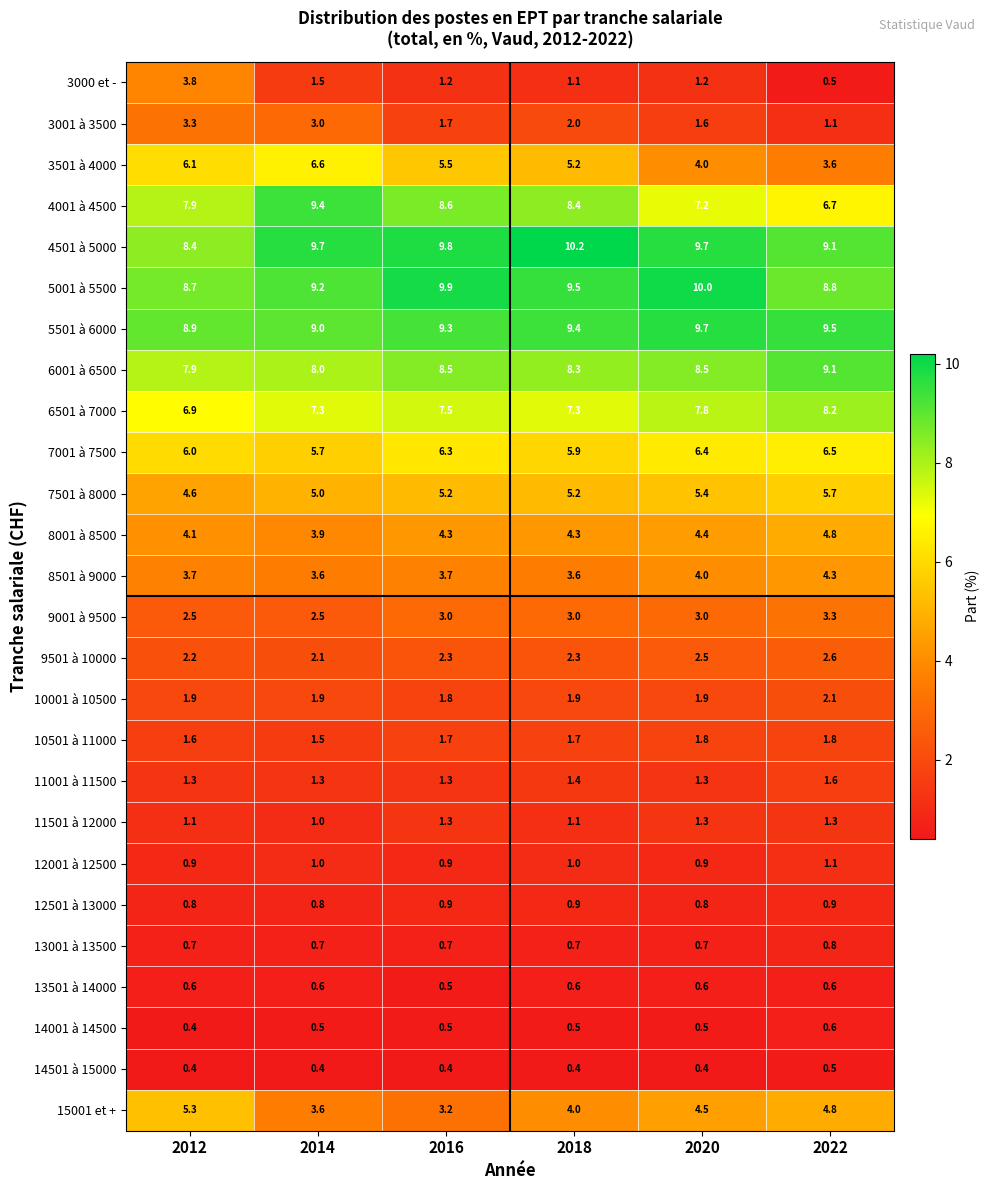

At which category is the sum across all series the highest?

2020